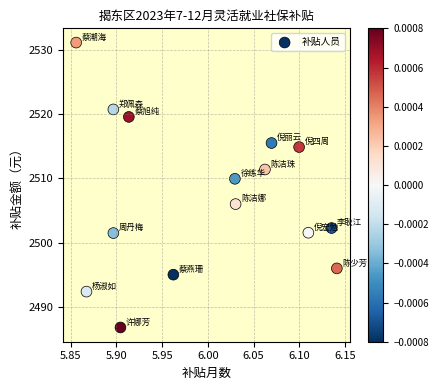

What is the range of Y values (max minus min)?

44.3